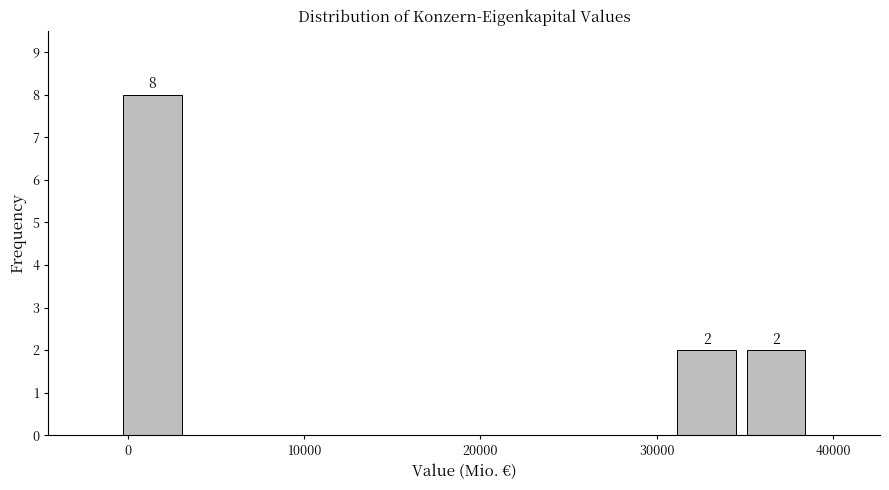

Read against the x-axis, roughly where is the centre of the tallest bar?

1000